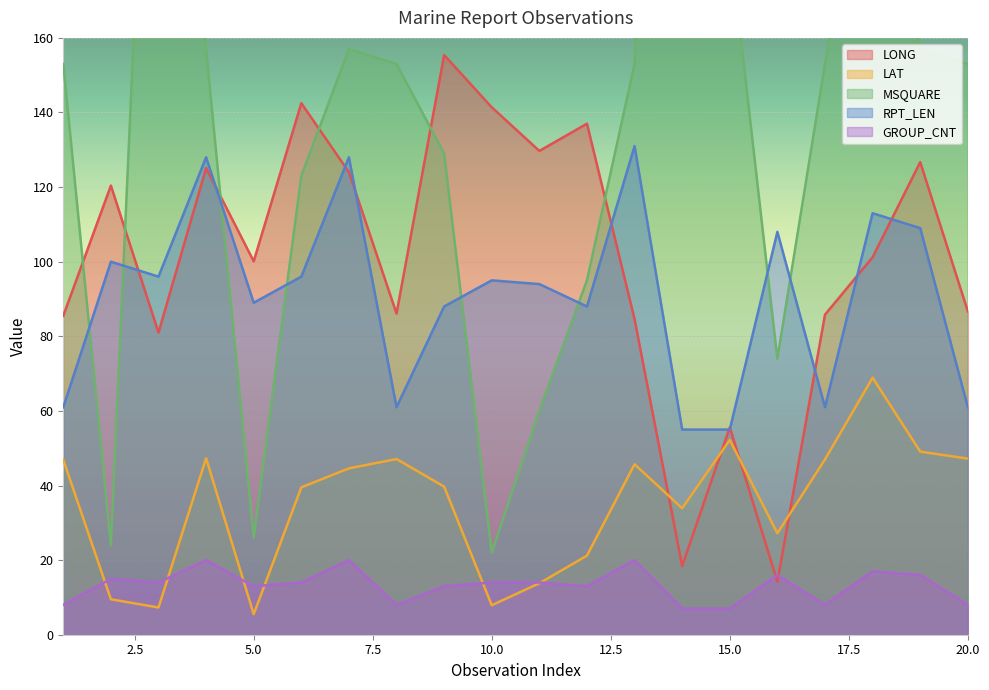

Where is LAT nearest to the value 37?

6